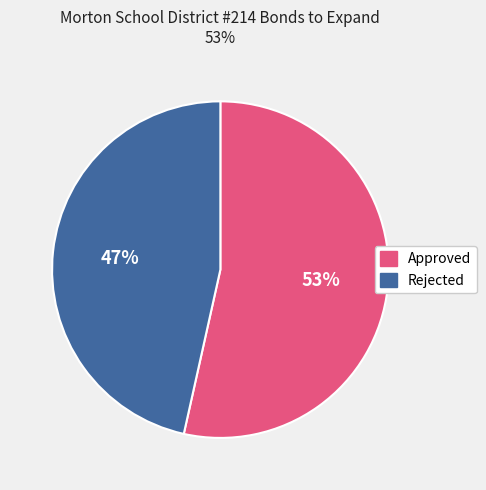

Which slice represents more than half of the pie?

Approved